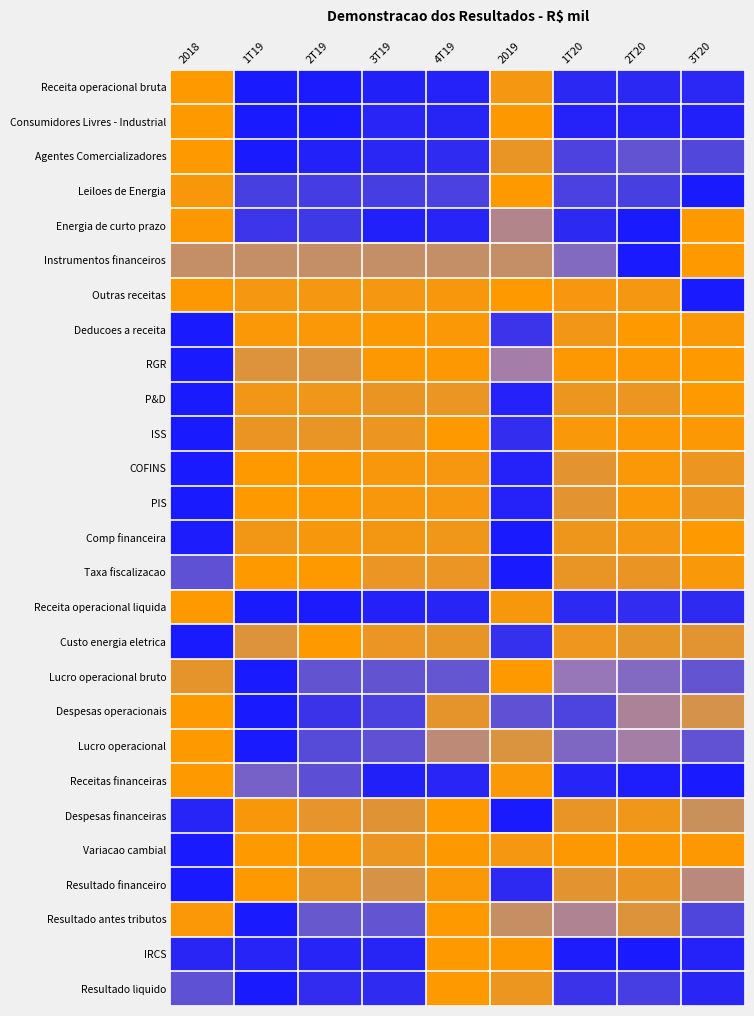

What is the maximum value shown in the chart?

1.0